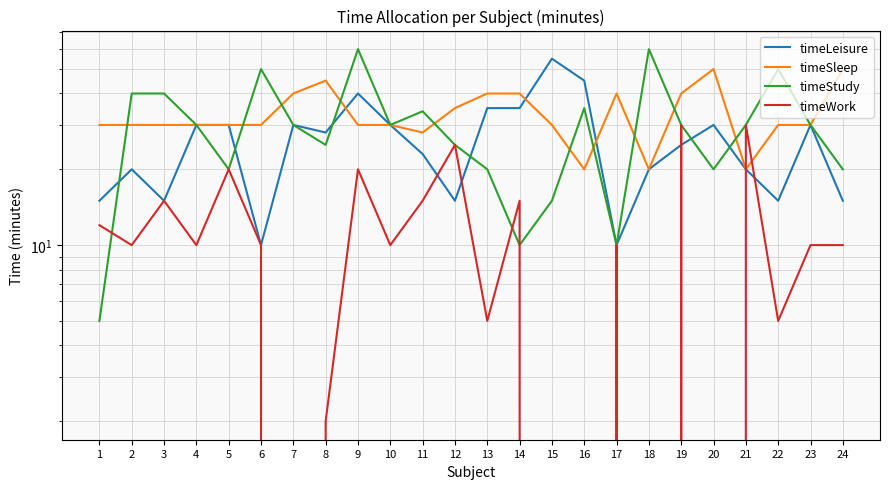

How many series are shown in this chart?

4